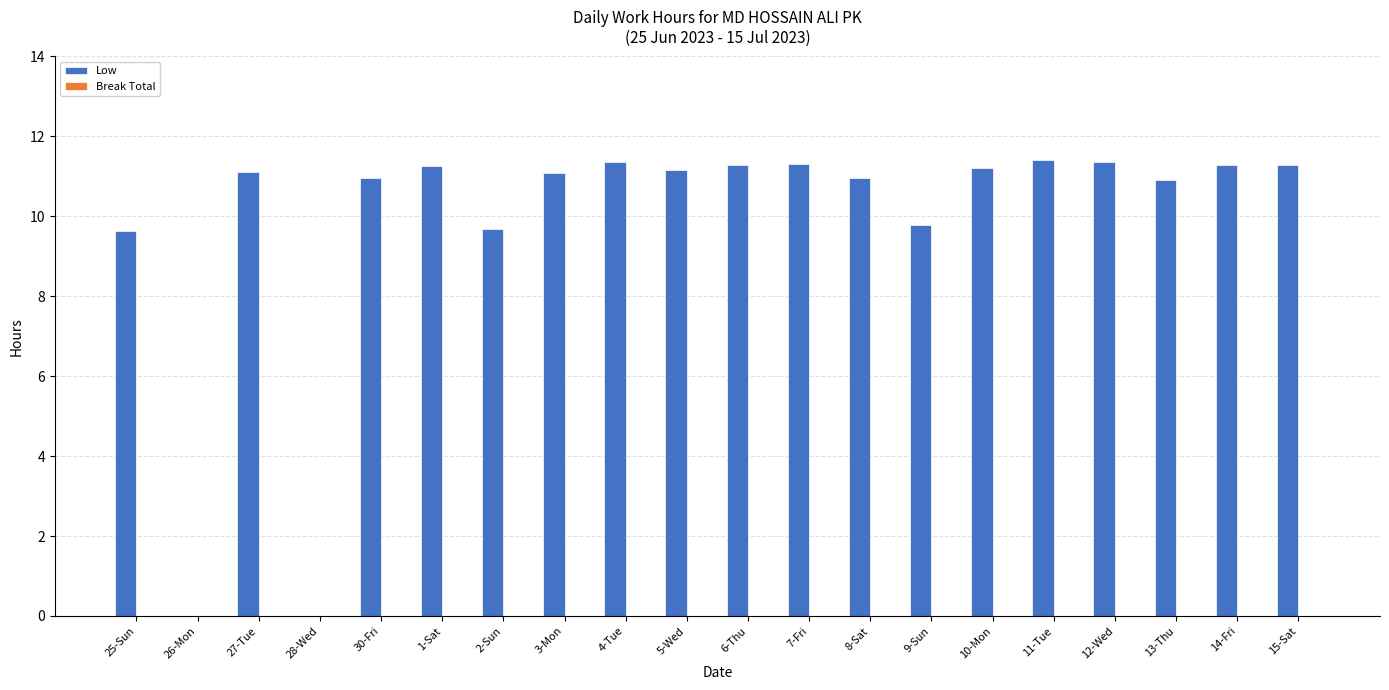

Are the bars horizontal?

No